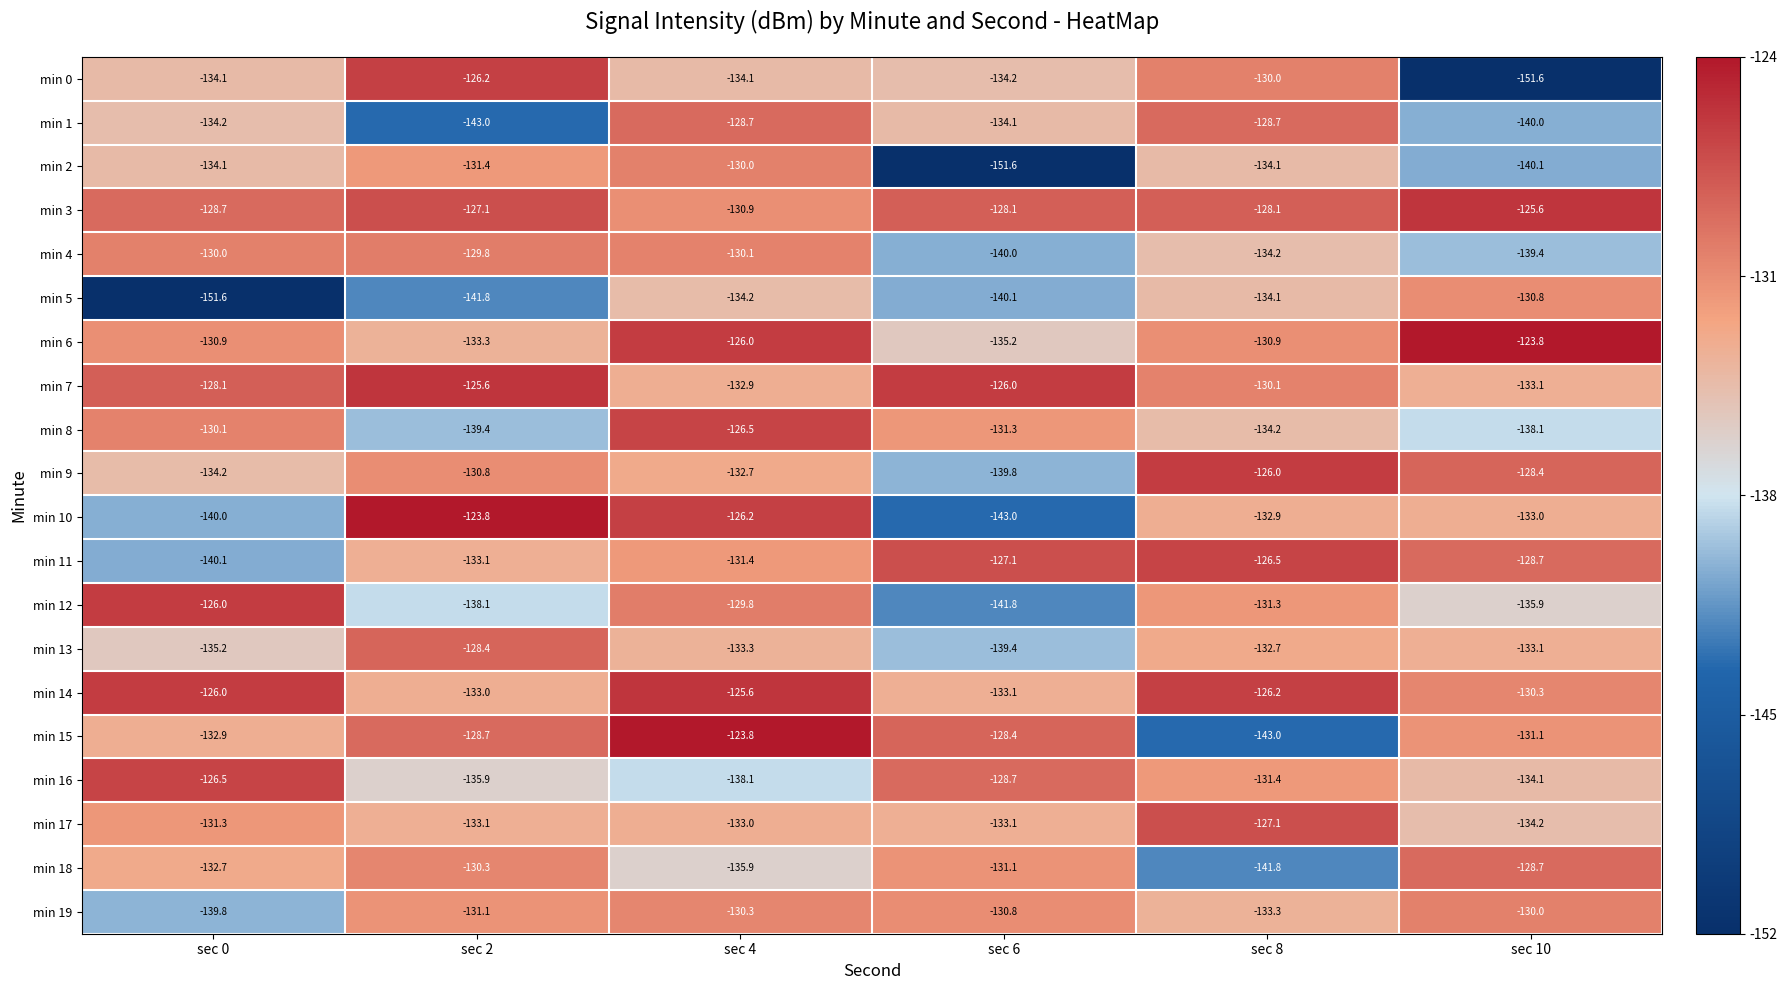

At which label does min 14 reach its peak?

sec 4